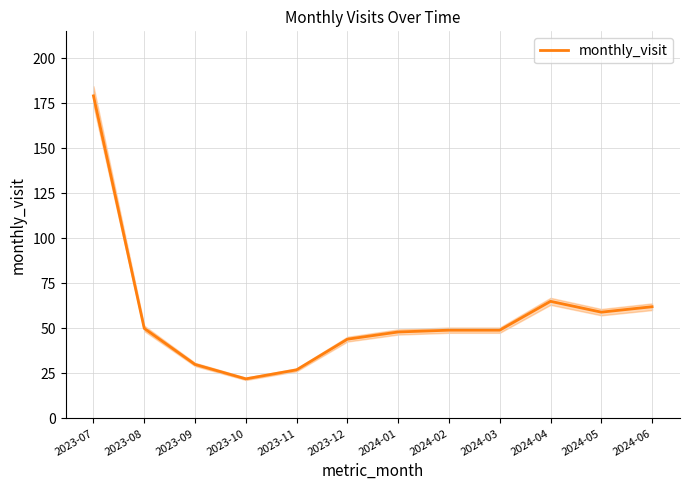

List the labels in order of value, smallest first.

2023-10, 2023-11, 2023-09, 2023-12, 2024-01, 2024-02, 2024-03, 2023-08, 2024-05, 2024-06, 2024-04, 2023-07